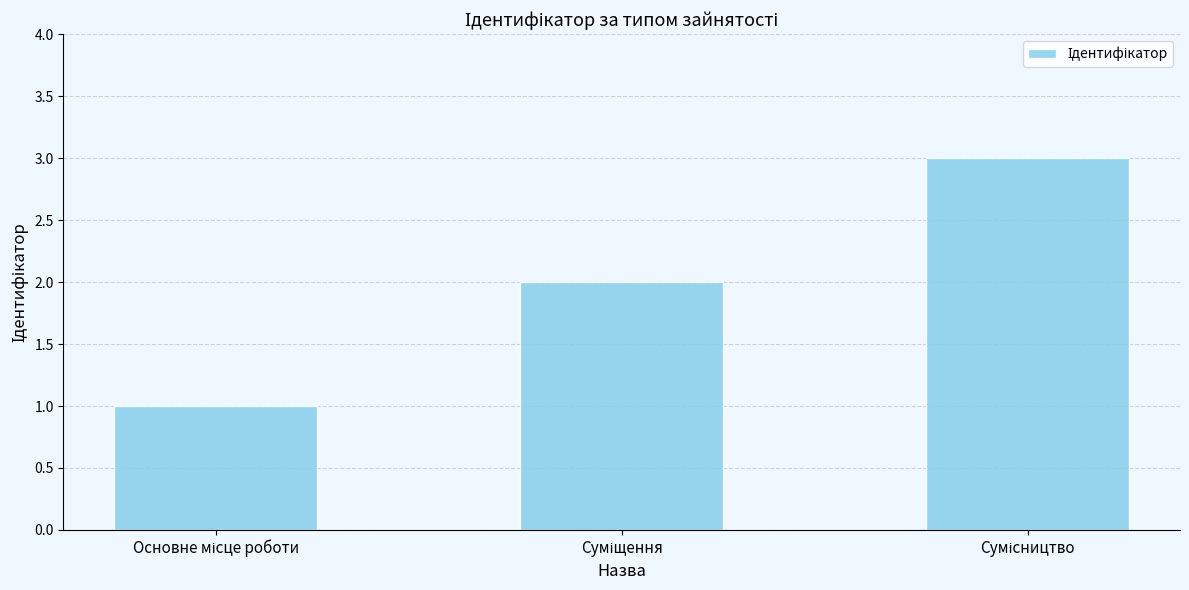

What is the maximum value shown in the chart?

3